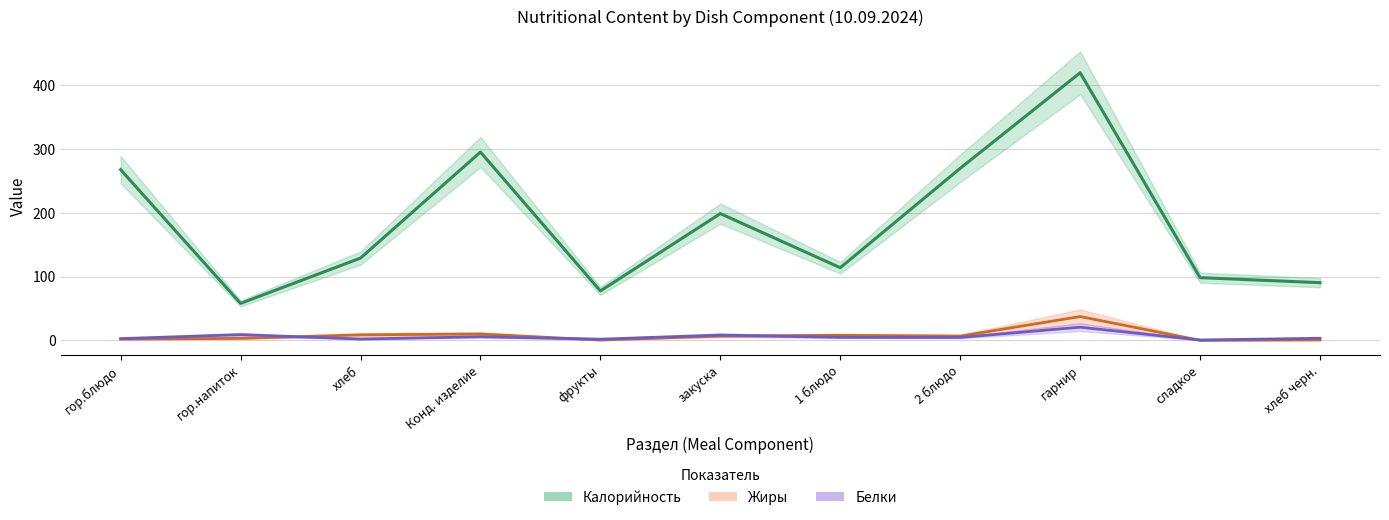

How many data points in Жиры are above 6?

6